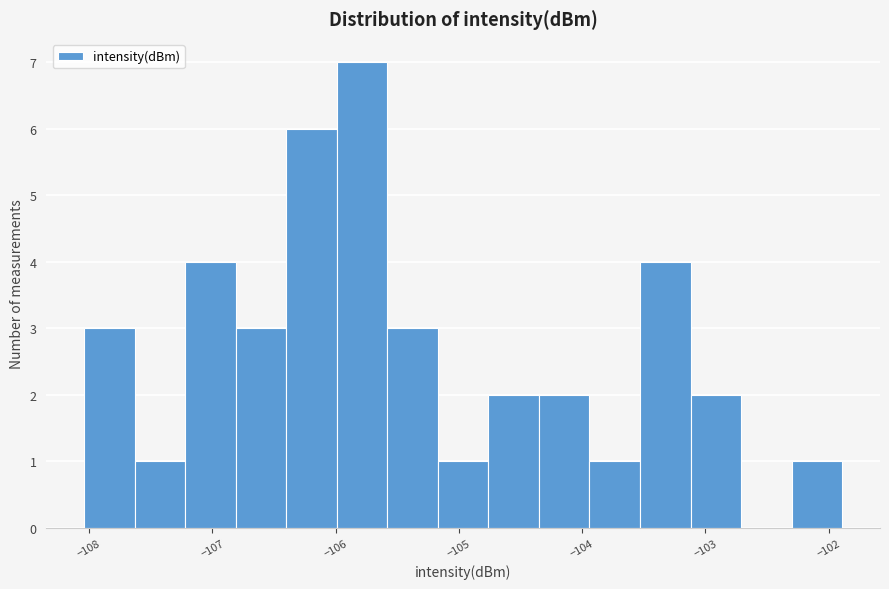

Over which range of the x-axis is the bar tallest?

-106.0 to -105.6